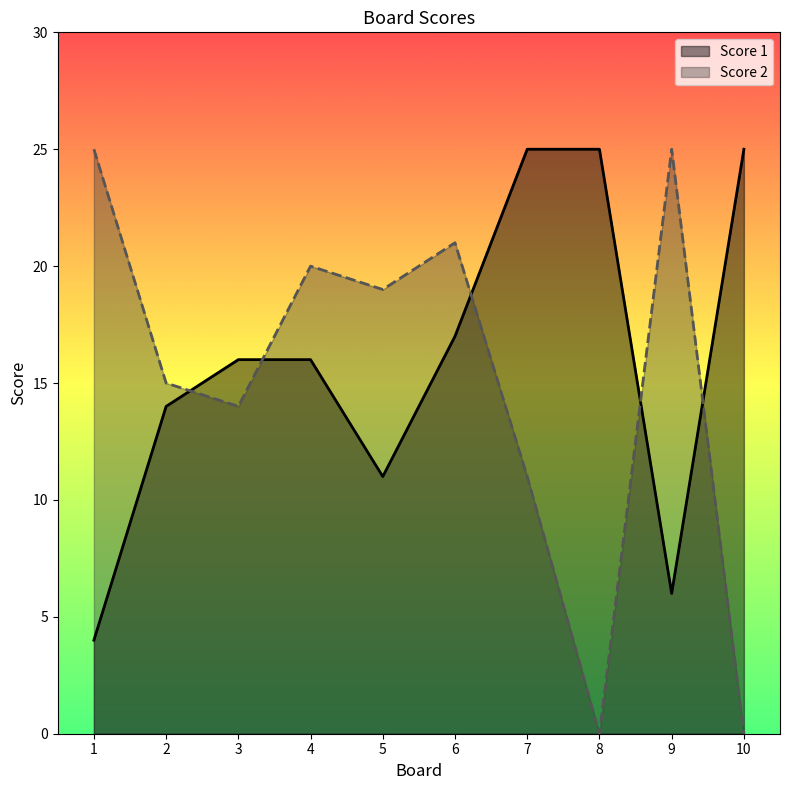

List the series in order of their peak value, lowest first.

Score 2, Score 1